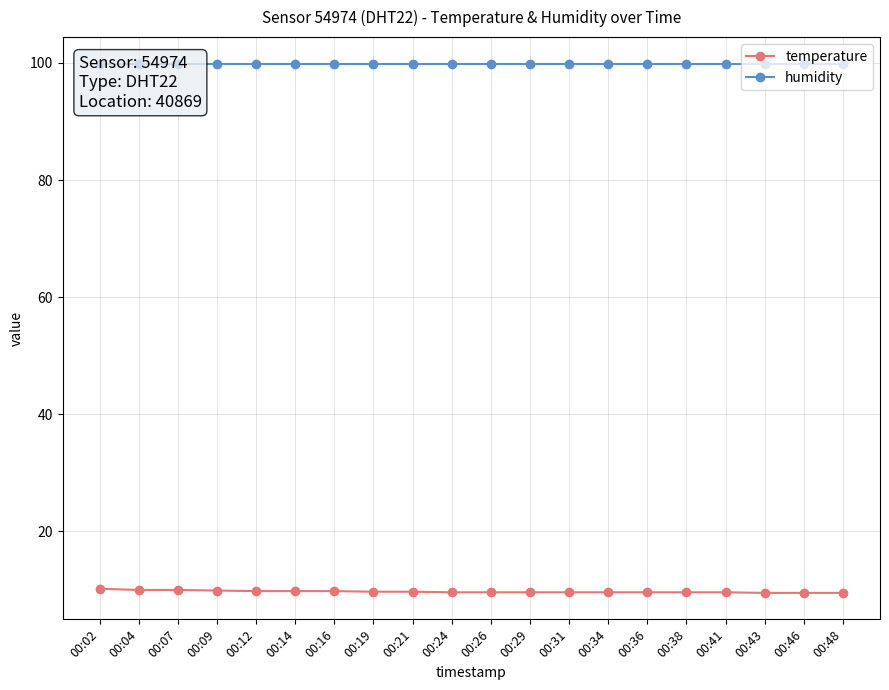

Which series has the largest range (max minus min)?

temperature